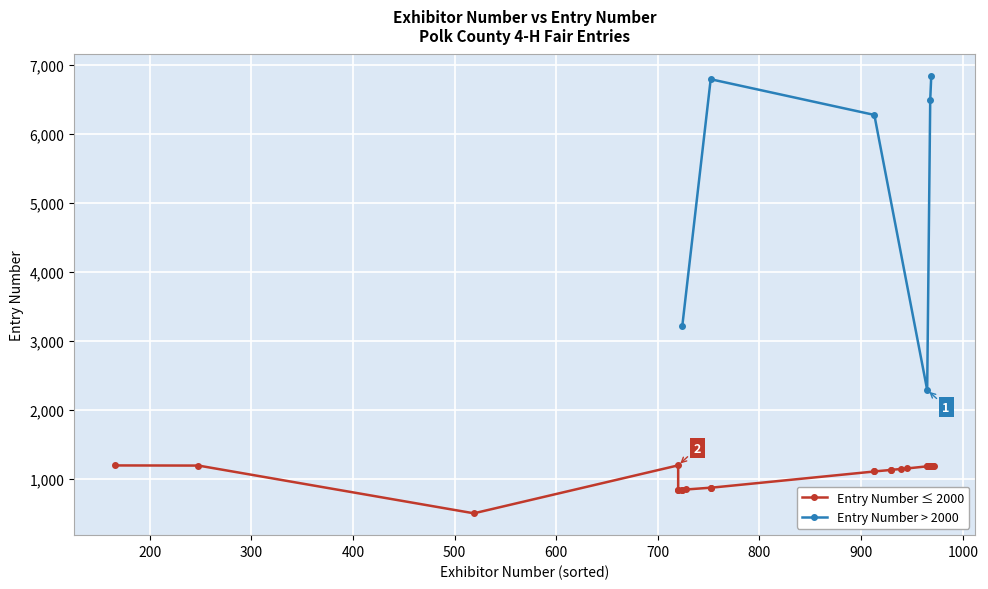

How many interior local valleys does the Entry Number > 2000 series have?

1